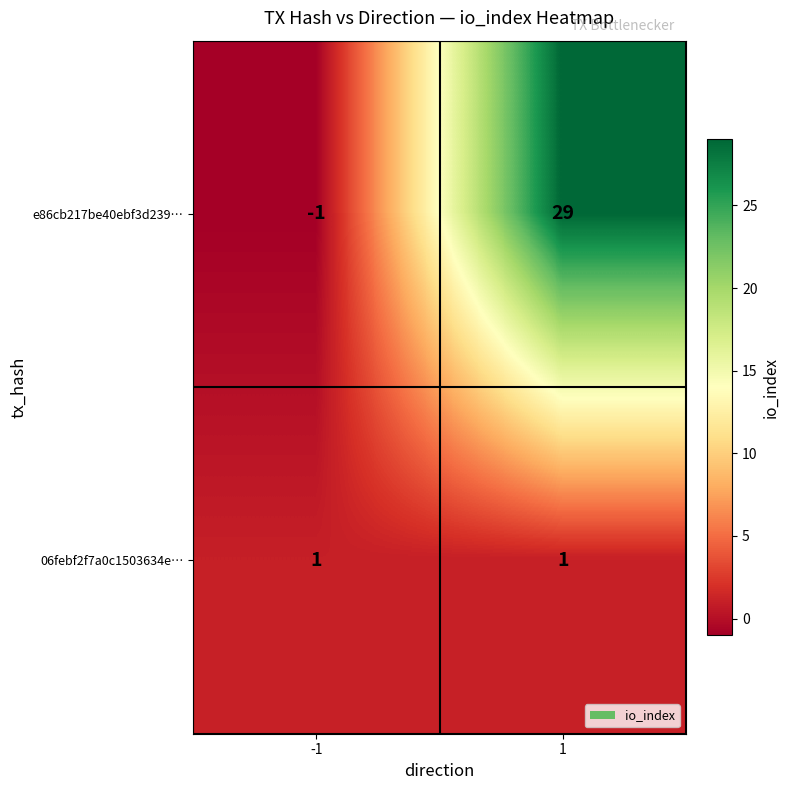

Which series has the largest total across all categories?

e86cb217be40ebf3d239…